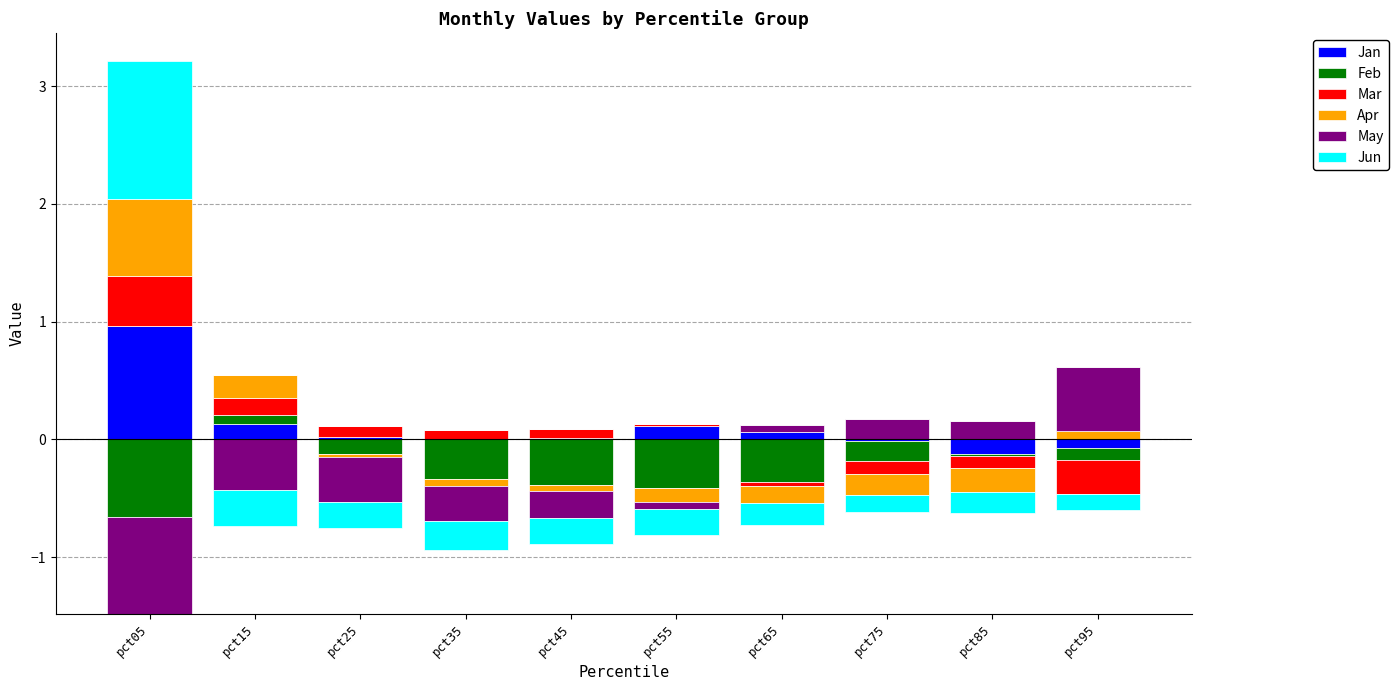

How many values in Feb are above zero?

1